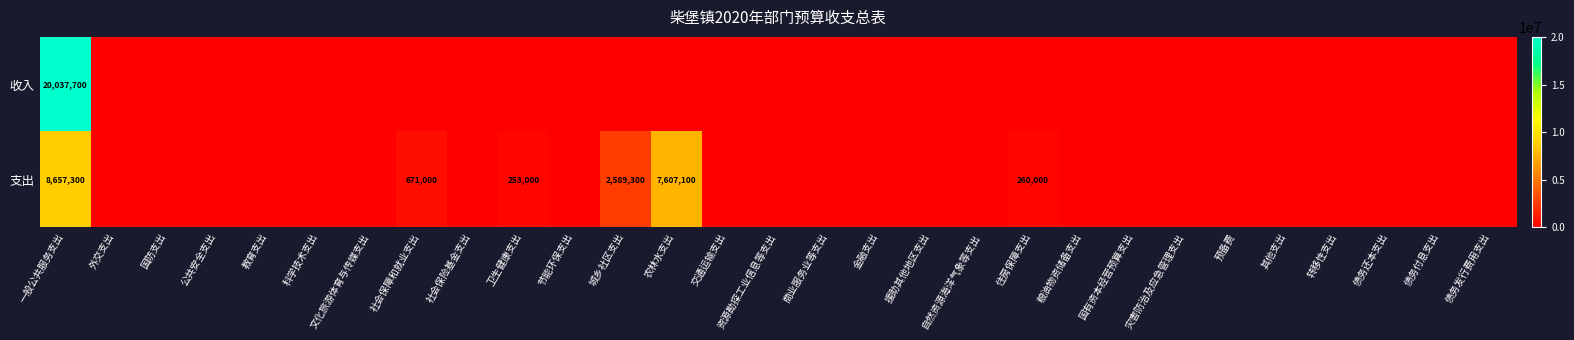

The 支出 series shows 5093712 at 农林水支出. True or false?

False